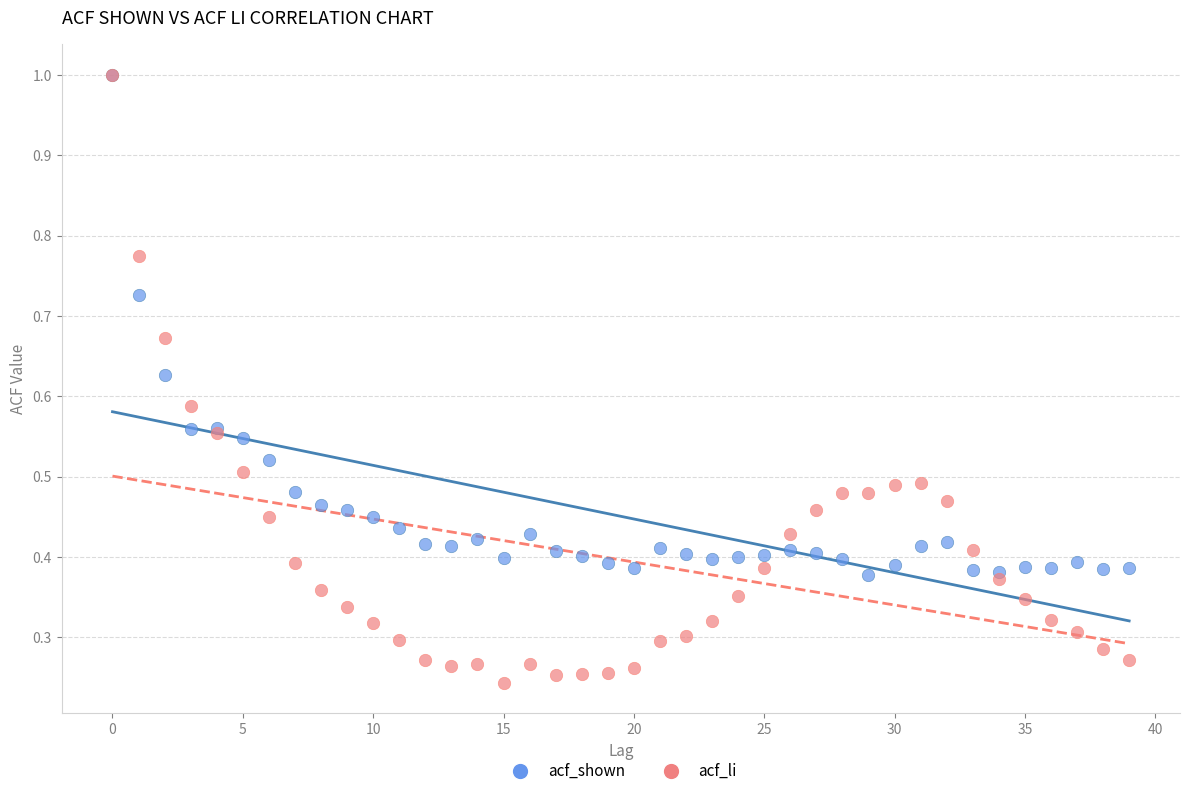

What are all the series names shown in the legend?

acf_shown, acf_li